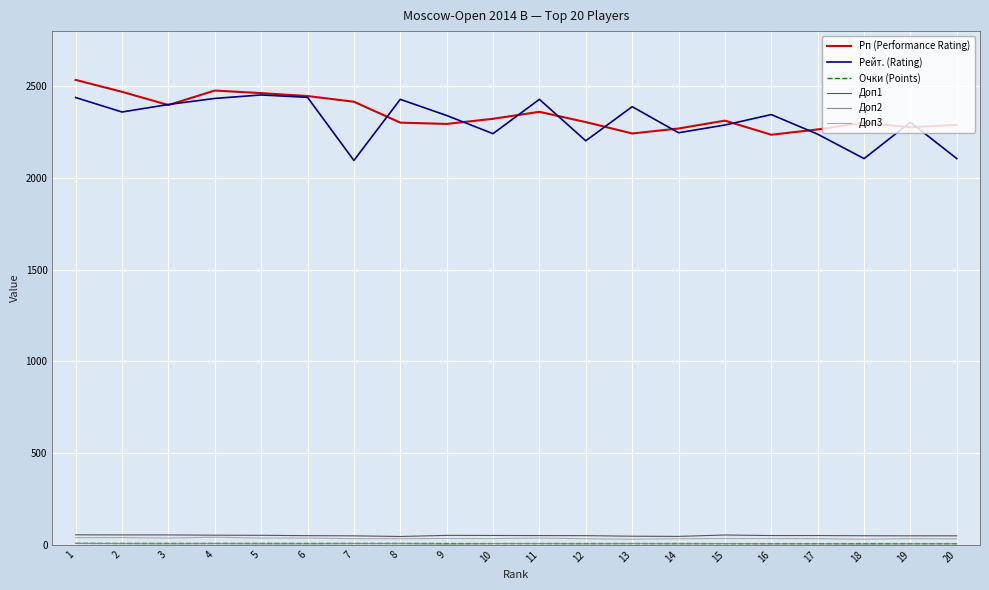

What is the maximum value shown in the chart?

2534.0